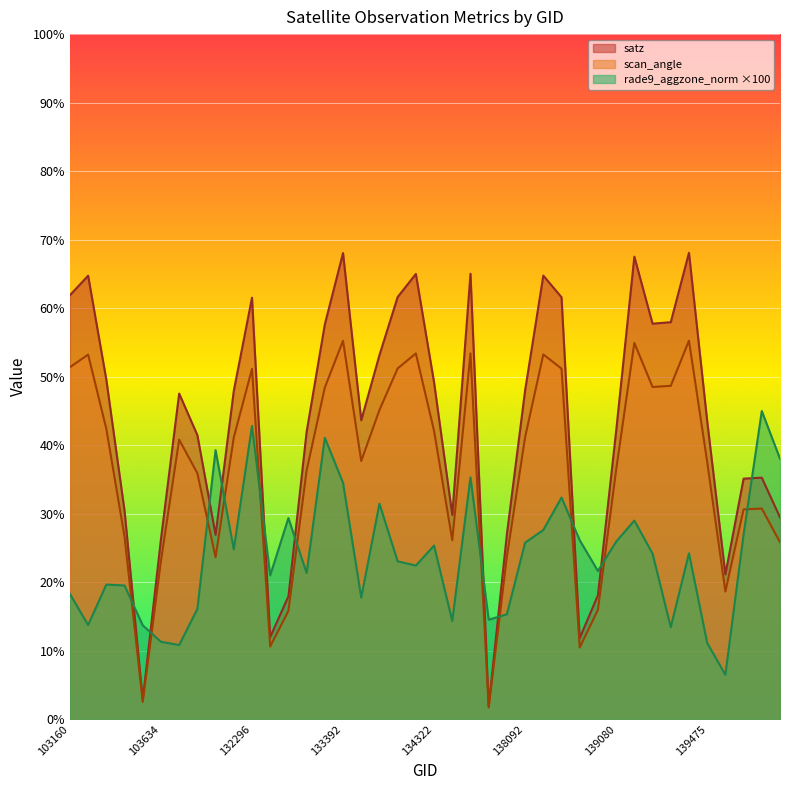

Is the value of rade9_aggzone_norm at 134308 greater than the value of satz at 103752?

No